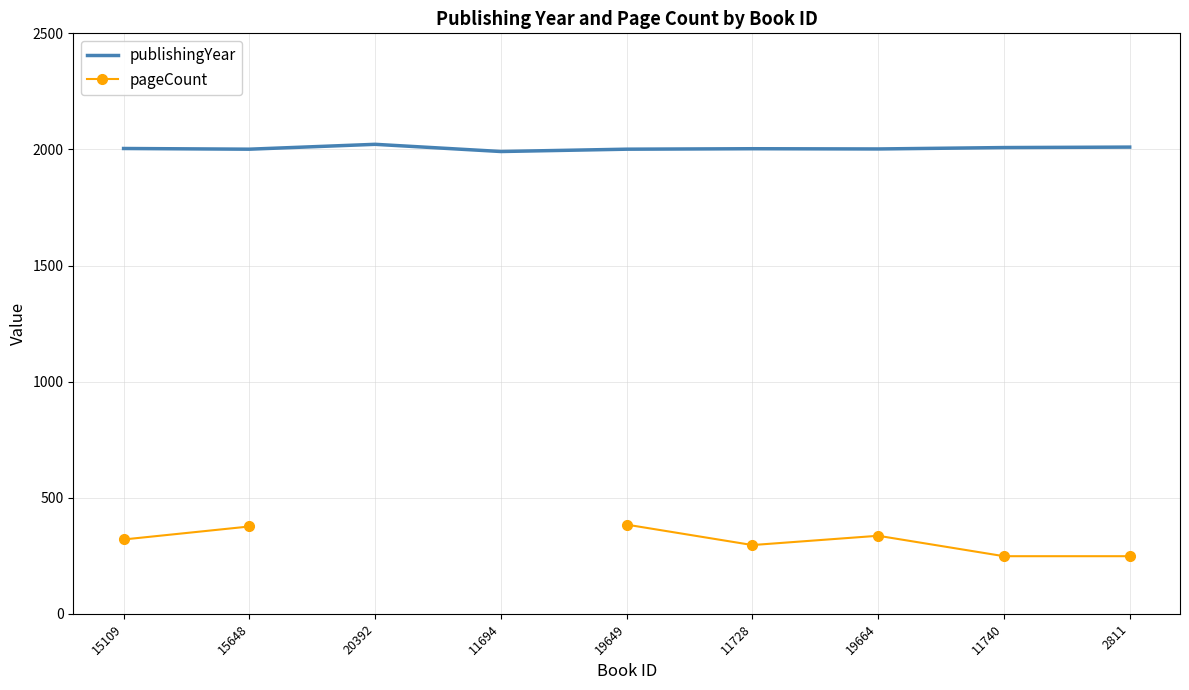

Where is the first local minimum for publishingYear?

15648